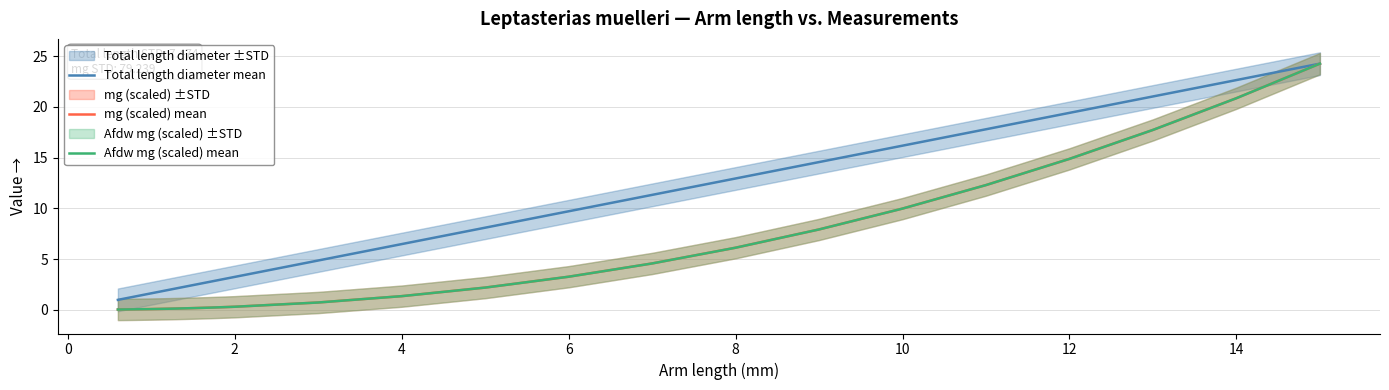

Is this an area chart (filled region under the line)?

No